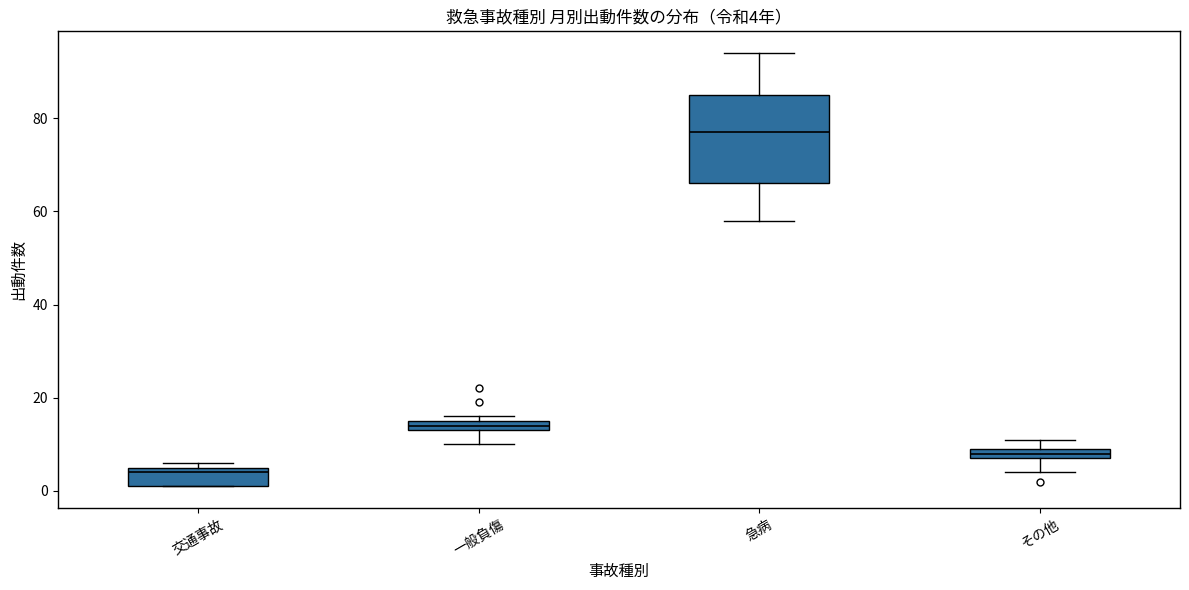

Which box is the tallest, from its lower edge to its upper edge?

急病